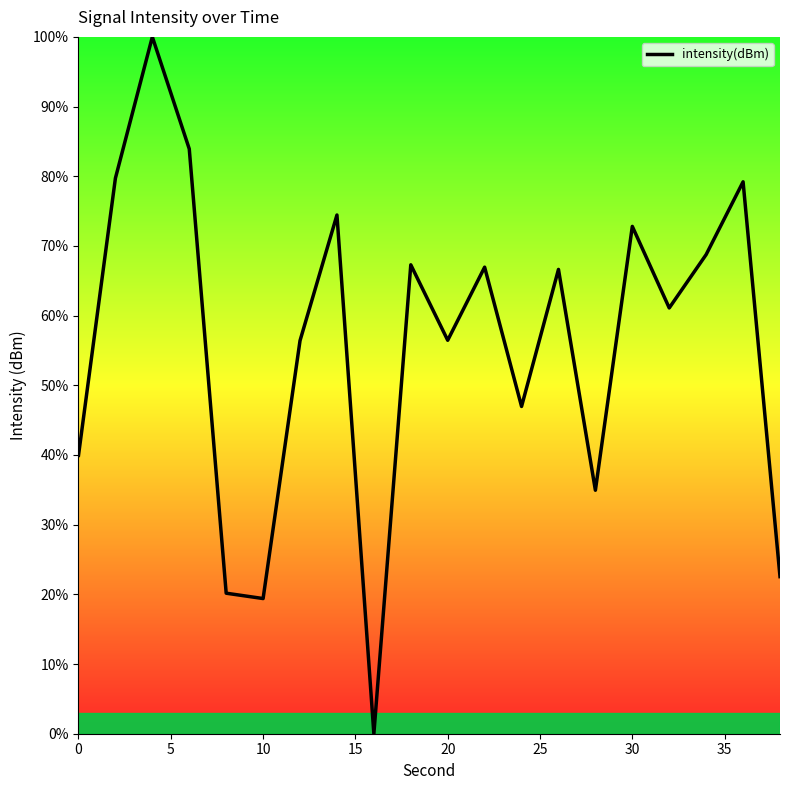

What is the difference between the maximum and minimum values?

100.0